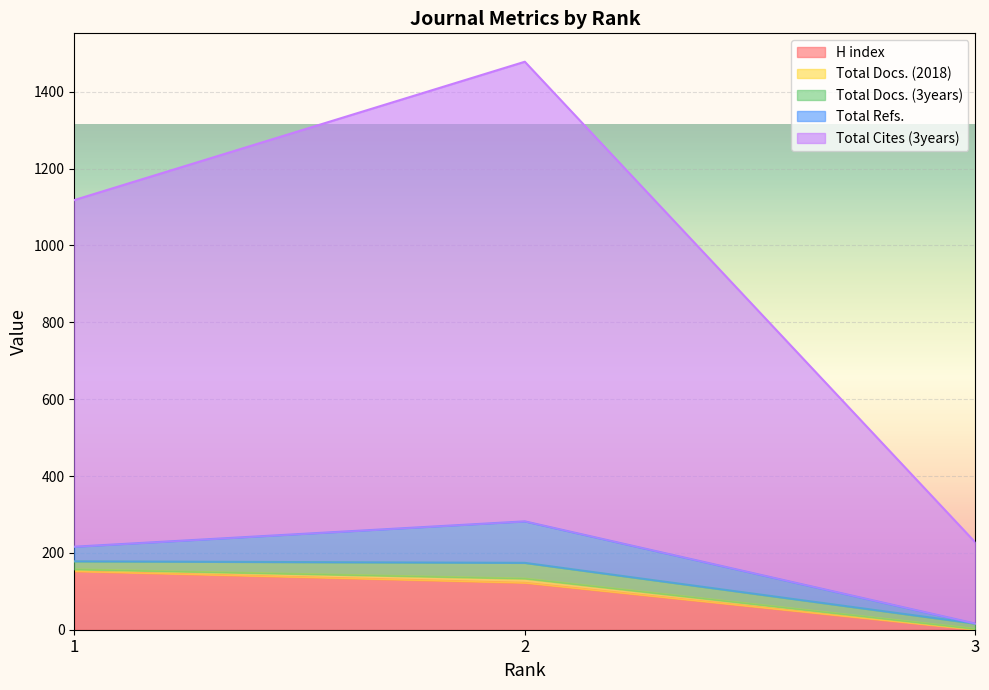

How many data points in Total Docs. (2018) are less than 5?

1